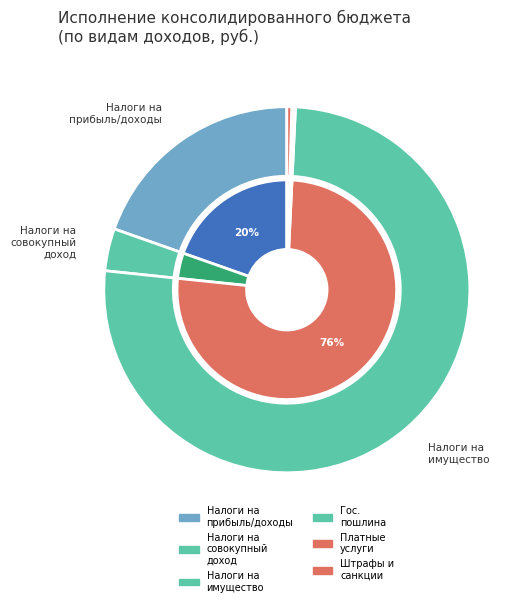

The ДОХОДЫ ОТ ОКАЗАНИЯ ПЛАТНЫХ УСЛУГ slice represents 1% of the pie. True or false?

False